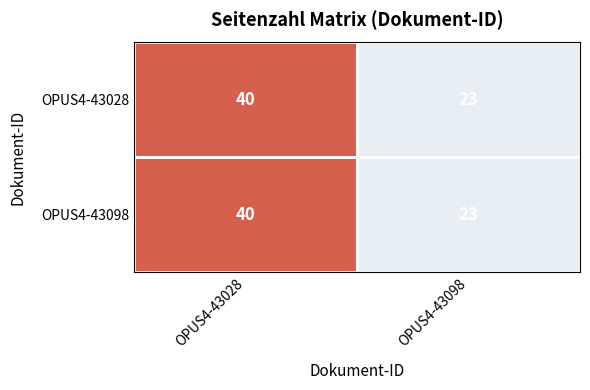

The value of OPUS4-43098 at OPUS4-43098 is 23. True or false?

True